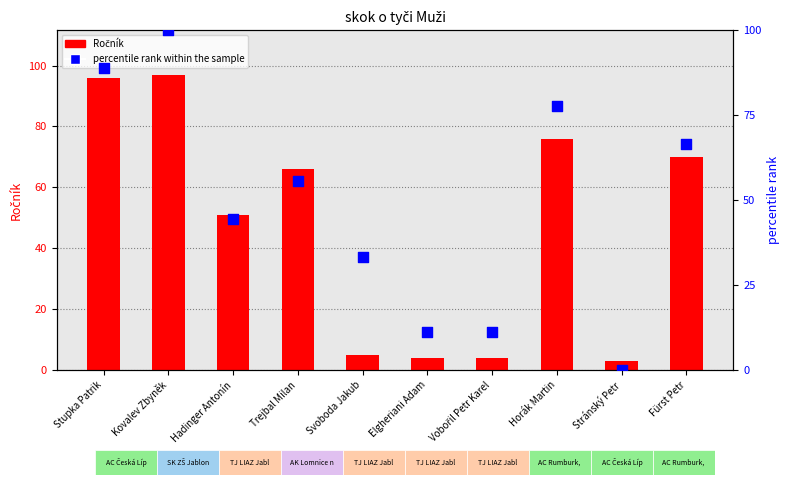

Which series reaches the minimum Y coordinate?

percentile rank within the sample